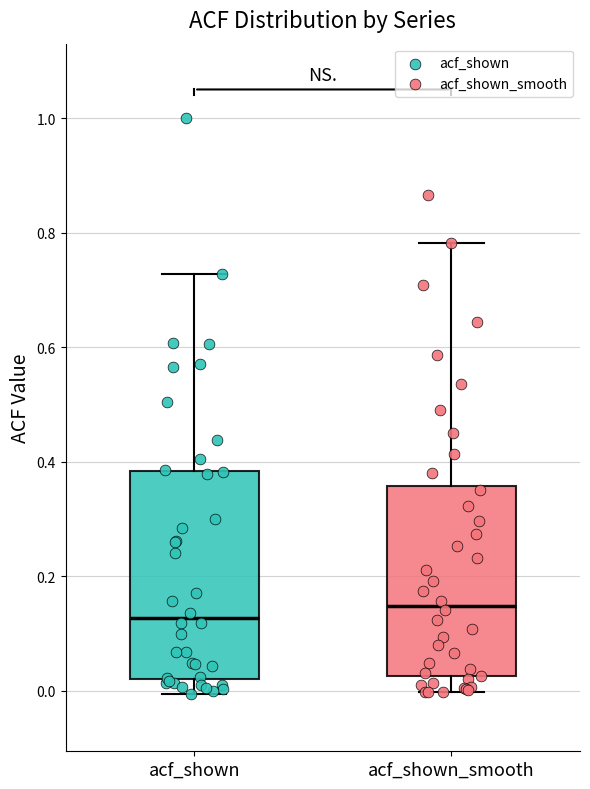

Reading left to right, transcribe this box plot: for each box, give where its median line is, the range the box spans, and where its two whiskers end, as read against the y-axis. The values are not printed on the chart, so give them approximately, as read against the axis.

acf_shown: median 0.12, box 0.02 to 0.38, whiskers 0.00 to 0.72
acf_shown_smooth: median 0.14, box 0.02 to 0.36, whiskers 0.00 to 0.78